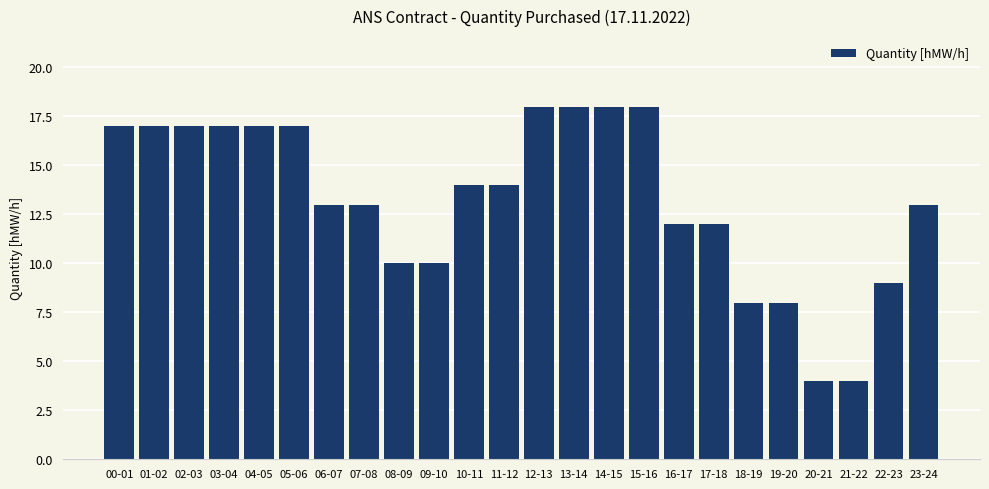

Reading left to right, transcribe all the data shown in this chart.

17	17	17	17	17	17	13	13	10	10	14	14	18	18	18	18	12	12	8	8	4	4	9	13